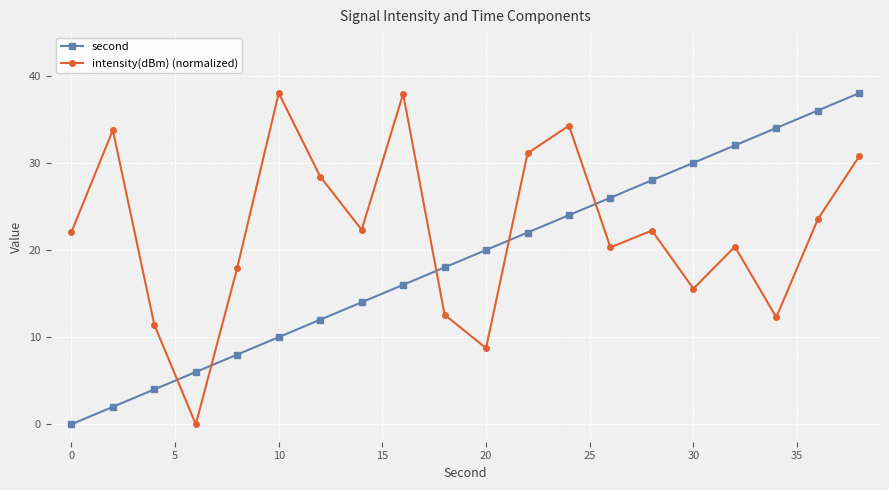

What is the sum of all intensity(dBm) (normalized) values?

443.6